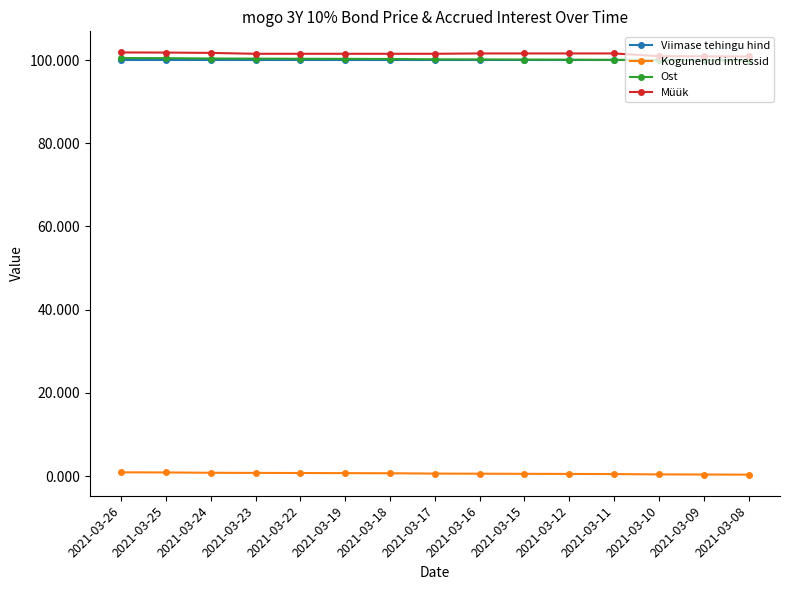

Is the value of Müük at 2021-03-12 greater than the value of Viimase tehingu hind at 2021-03-12?

Yes